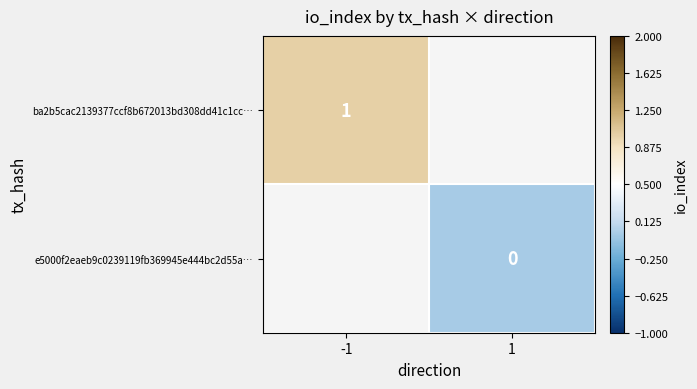

The value of ba2b5cac2139377ccf8b672013bd308dd41c1cc… at -1 is 1. True or false?

True